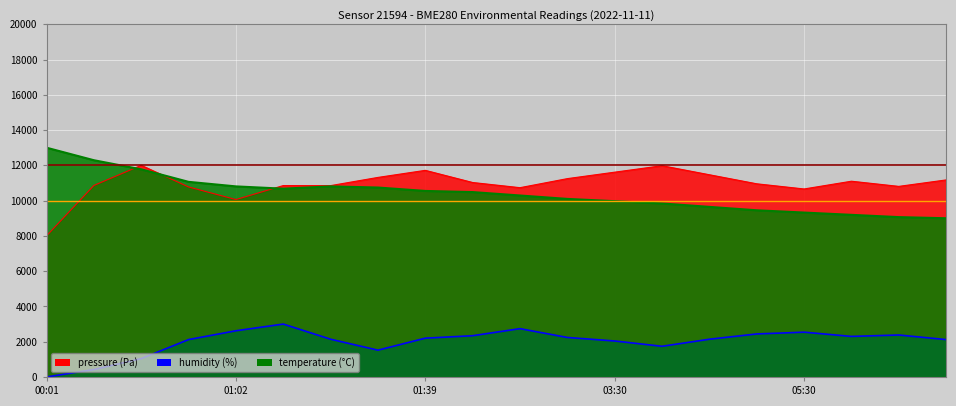

Which category has the highest value in the humidity series?

01:17